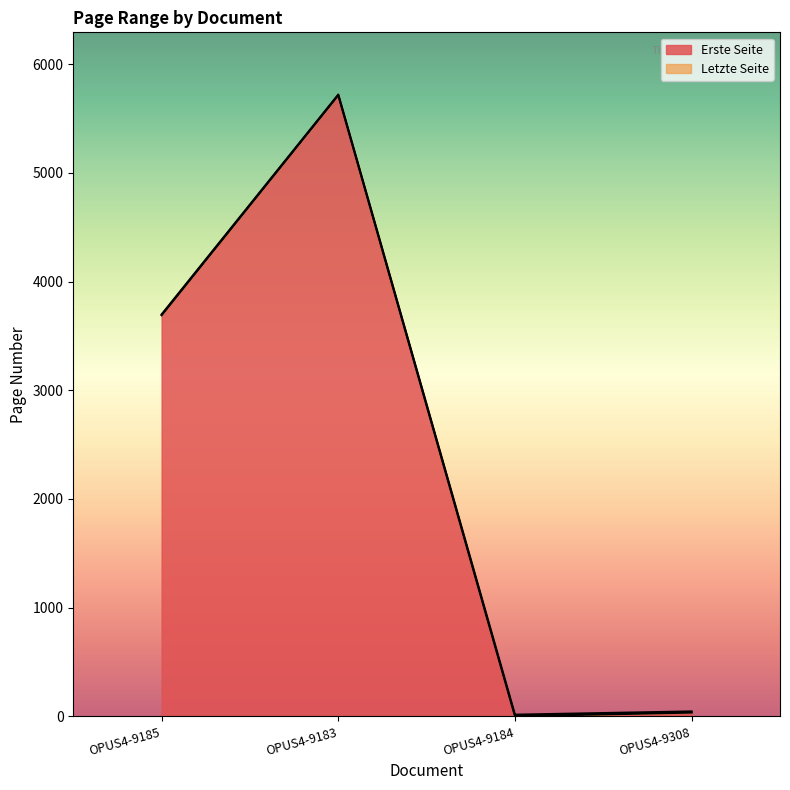

Does the chart have visible grid lines?

No